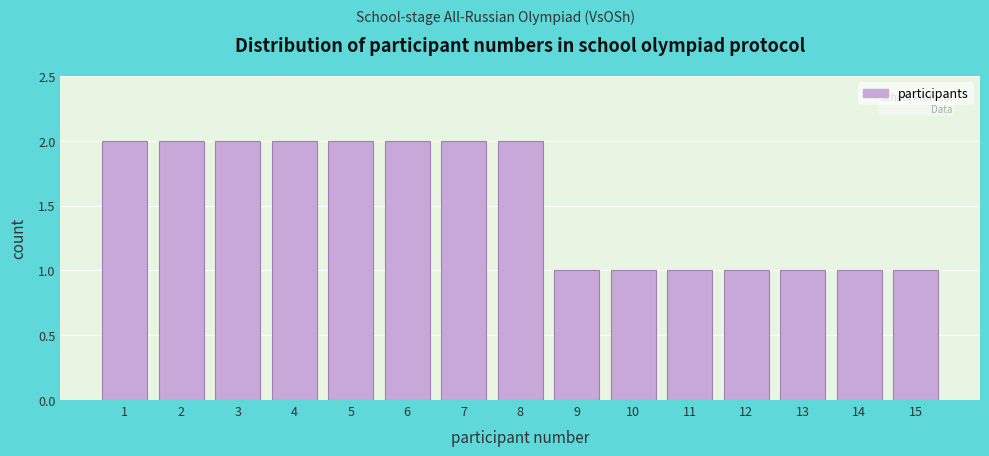

How tall is the bar that spans 4.5 to 5.5 on the x-axis? The values are not printed on the chart, so give them approximately, as read against the axis.

2